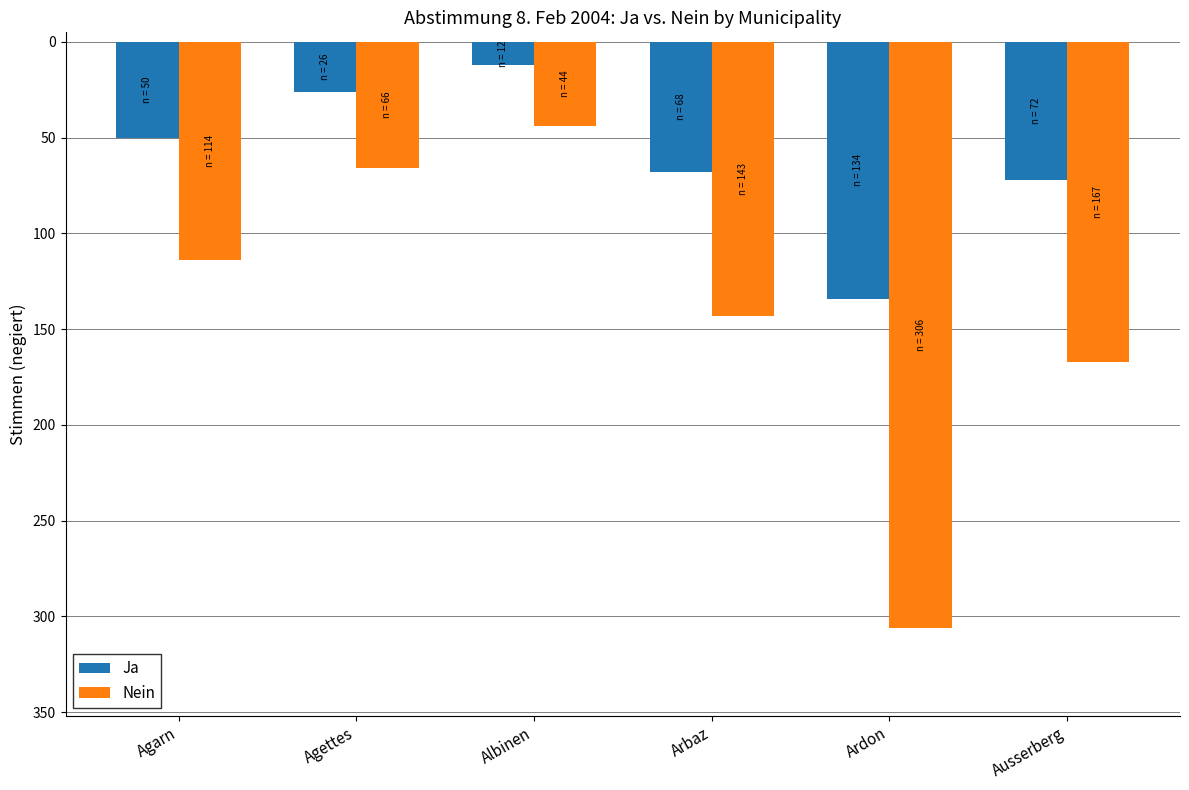

What is the difference between the Ja values at Agettes and Albinen?

14